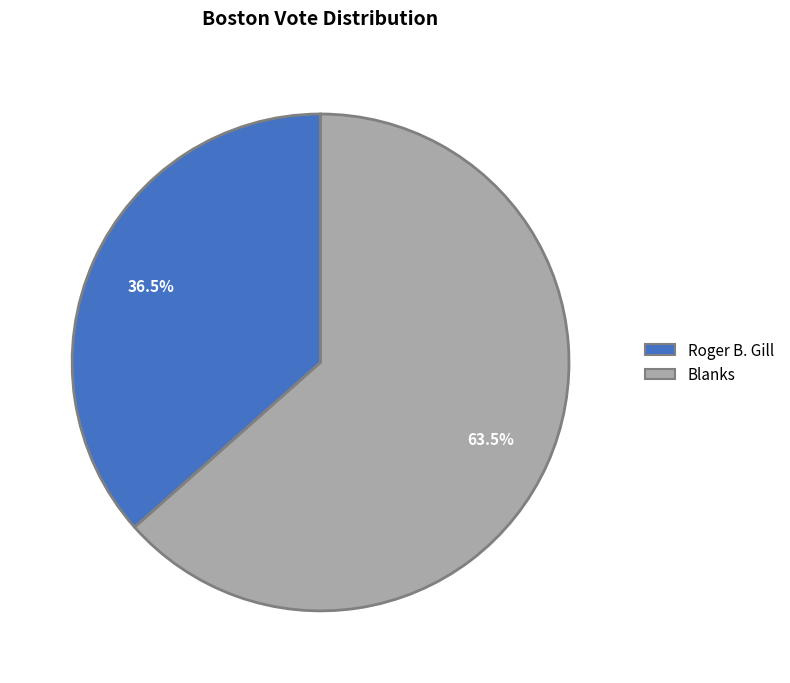

Is there any slice that represents more than half of the pie?

Yes